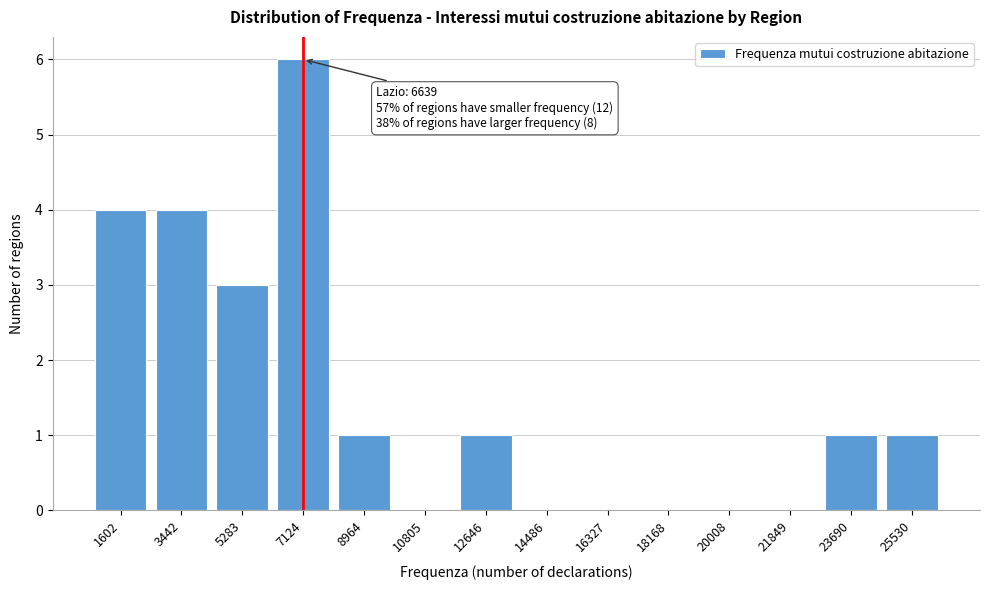

Reading left to right, extract all data points from this chart.

1602=4	3442=4	5283=3	7124=6	8964=1	10805=0	12646=1	14486=0	16327=0	18168=0	20008=0	21849=0	23690=1	25530=1